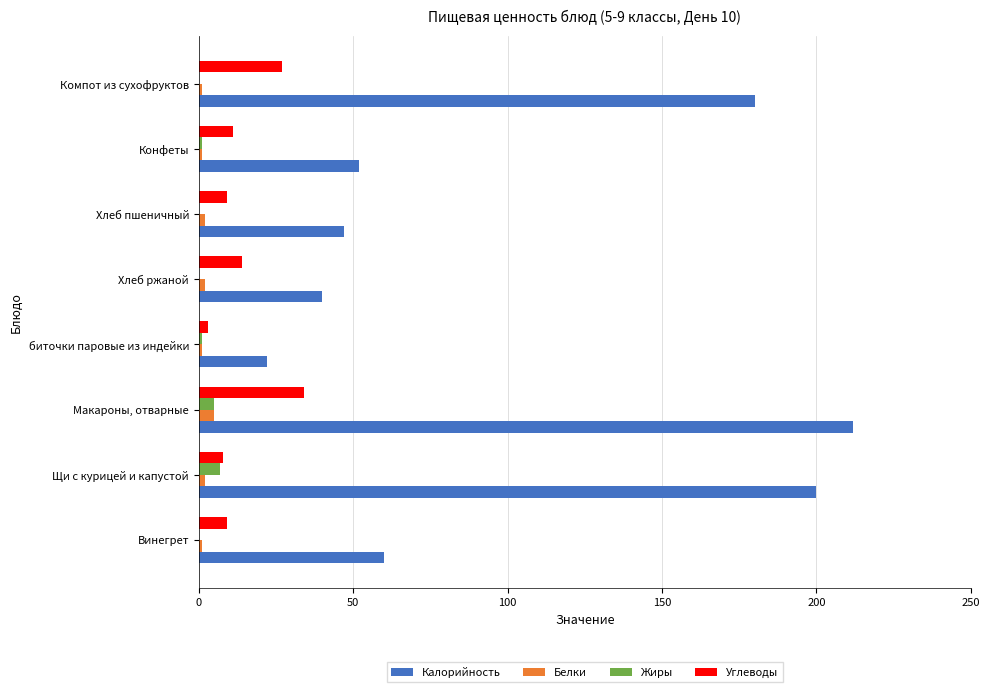

Which series changed the most between Винегрет and Щи с курицей и капустой?

Калорийность